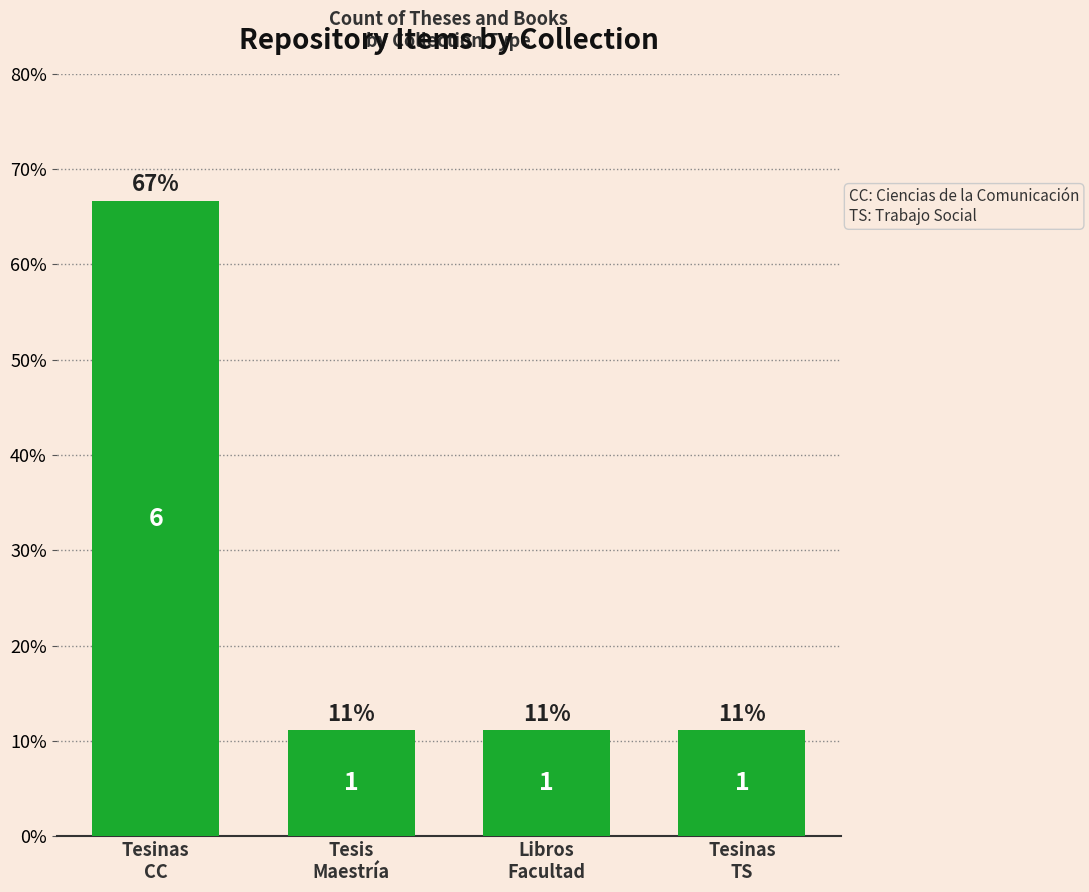

Are the bars grouped side by side (vs. stacked)?

No